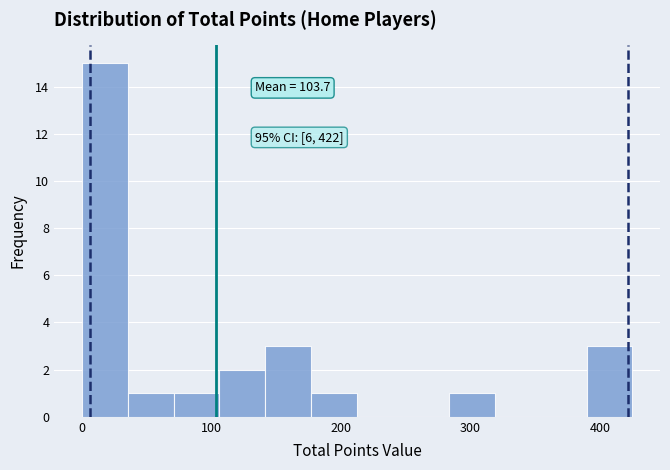

Around what value on the x-axis is the tallest bar? Give the approximate position of its centre, as read against the axis.

20